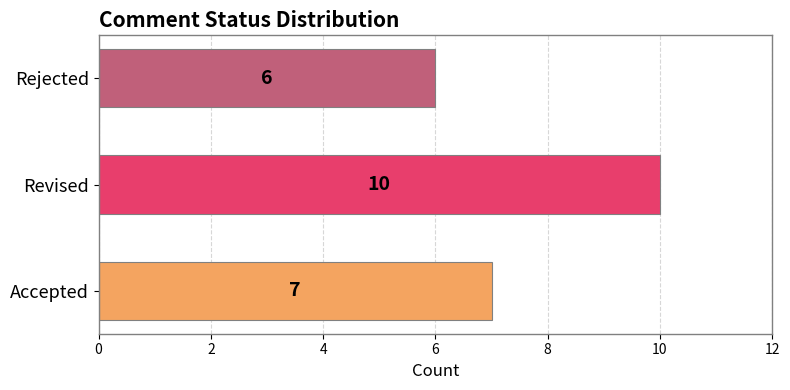

How many values are between 6 and 10?

3